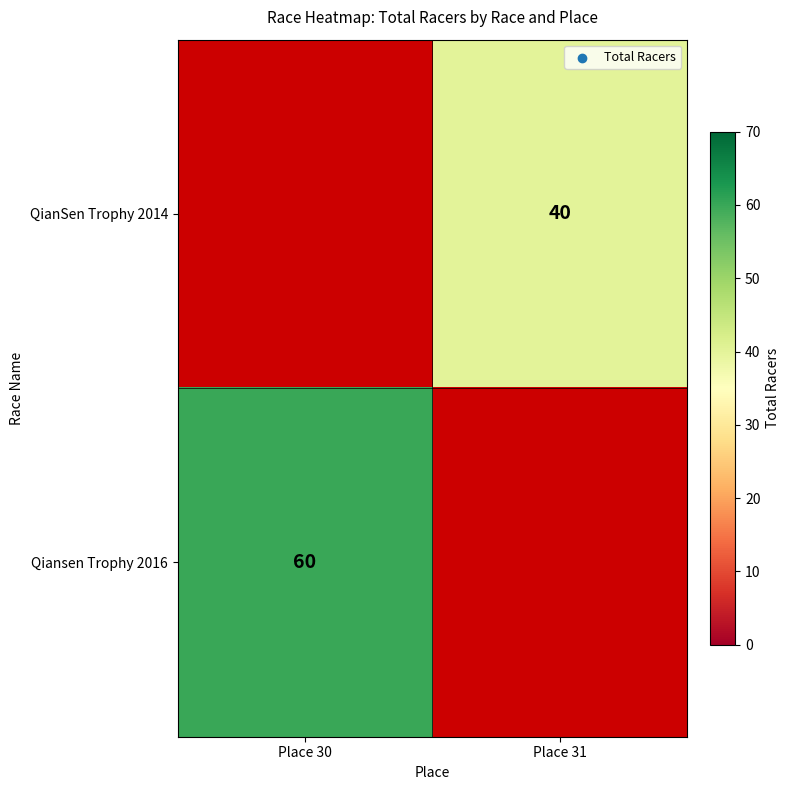

The value of QianSen Trophy 2014 at Place 31 is 9. True or false?

False